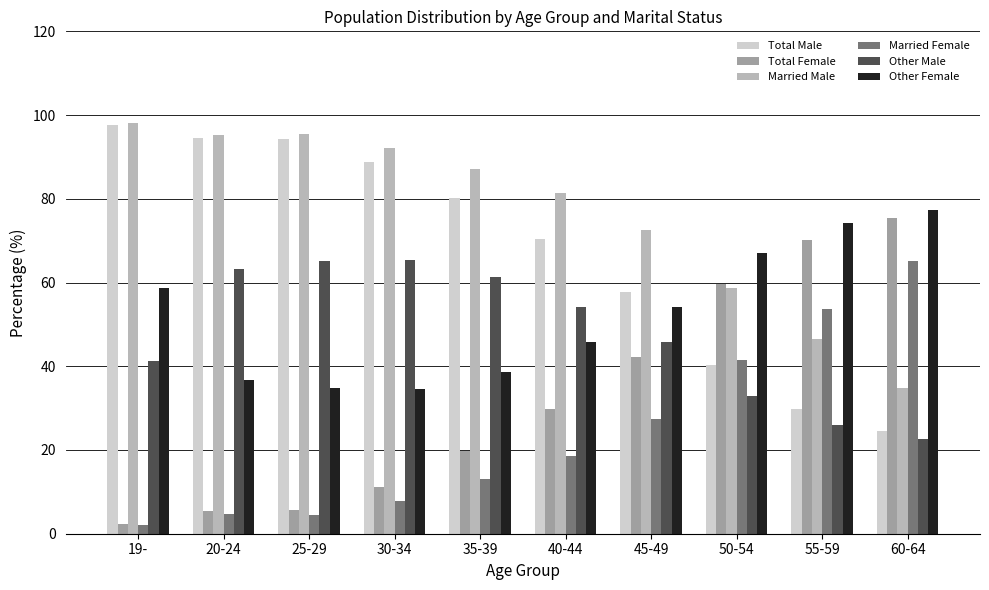

At which label does Married Male first exceed 87?

19-